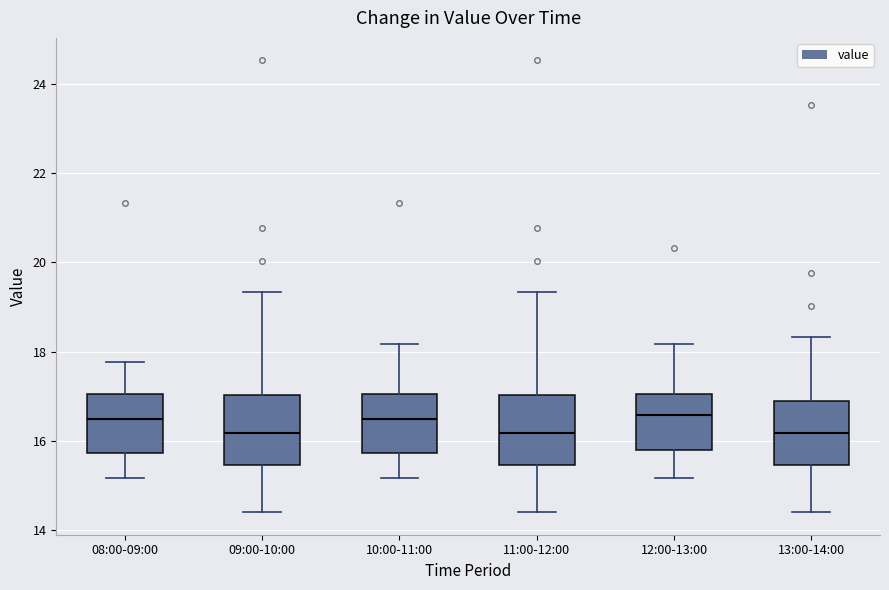

Reading left to right, transcribe this box plot: for each box, give where its median line is, the range the box spans, and where its two whiskers end, as read against the y-axis. The values are not printed on the chart, so give them approximately, as read against the axis.

08:00-09:00: median 16.4, box 15.8 to 17.0, whiskers 15.2 to 17.8
09:00-10:00: median 16.2, box 15.4 to 17.0, whiskers 14.4 to 19.4
10:00-11:00: median 16.4, box 15.8 to 17.0, whiskers 15.2 to 18.2
11:00-12:00: median 16.2, box 15.4 to 17.0, whiskers 14.4 to 19.4
12:00-13:00: median 16.6, box 15.8 to 17.0, whiskers 15.2 to 18.2
13:00-14:00: median 16.2, box 15.4 to 16.8, whiskers 14.4 to 18.4